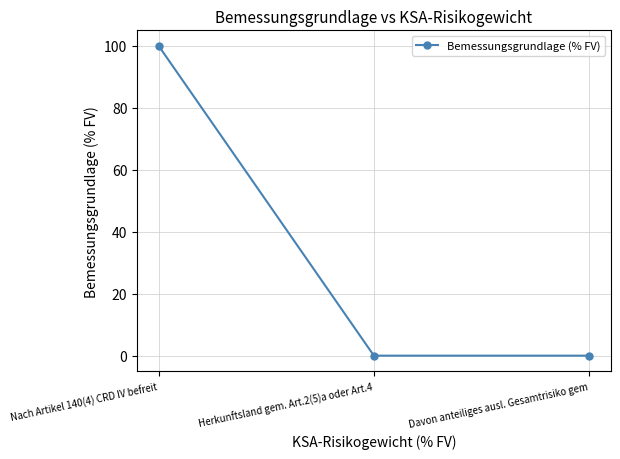

Is this an area chart (filled region under the line)?

No